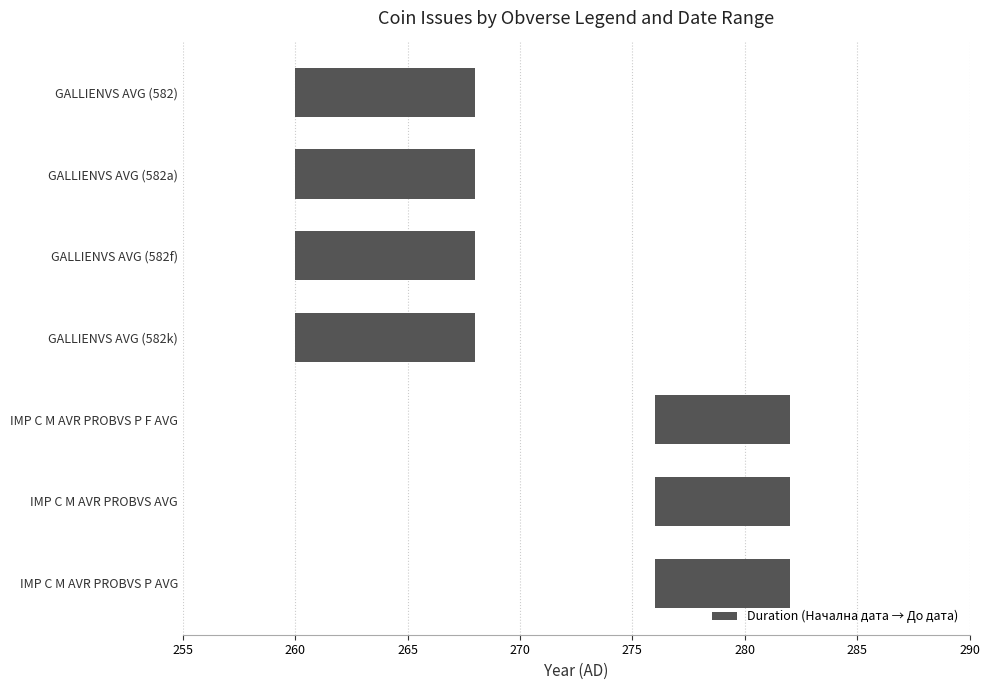

Are the bars grouped side by side (vs. stacked)?

No